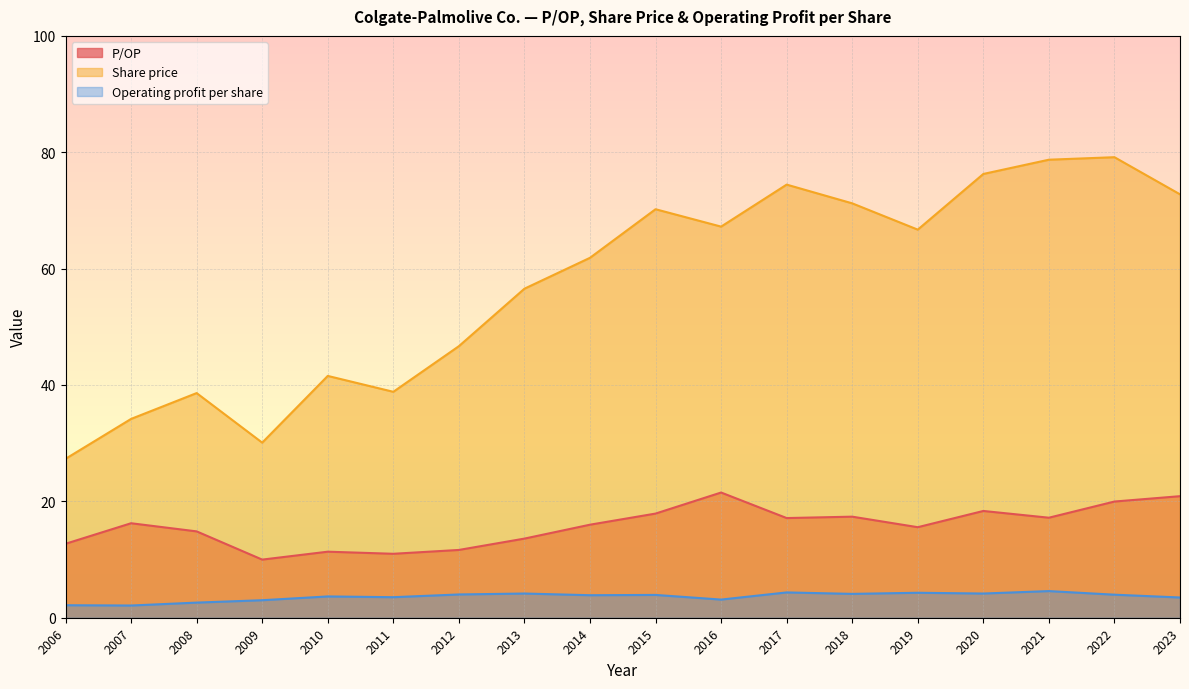

Is the value of Share price at 2014 greater than the value of P/OP at 2012?

Yes